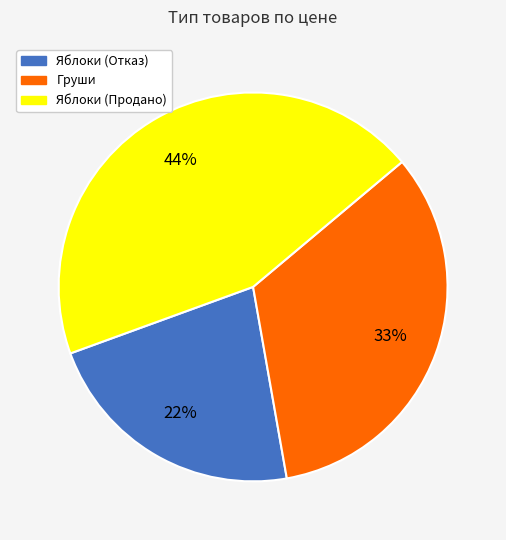

To the nearest percent, what is the difference between the Яблоки (Отказ) and Груши slice percentages?

11%